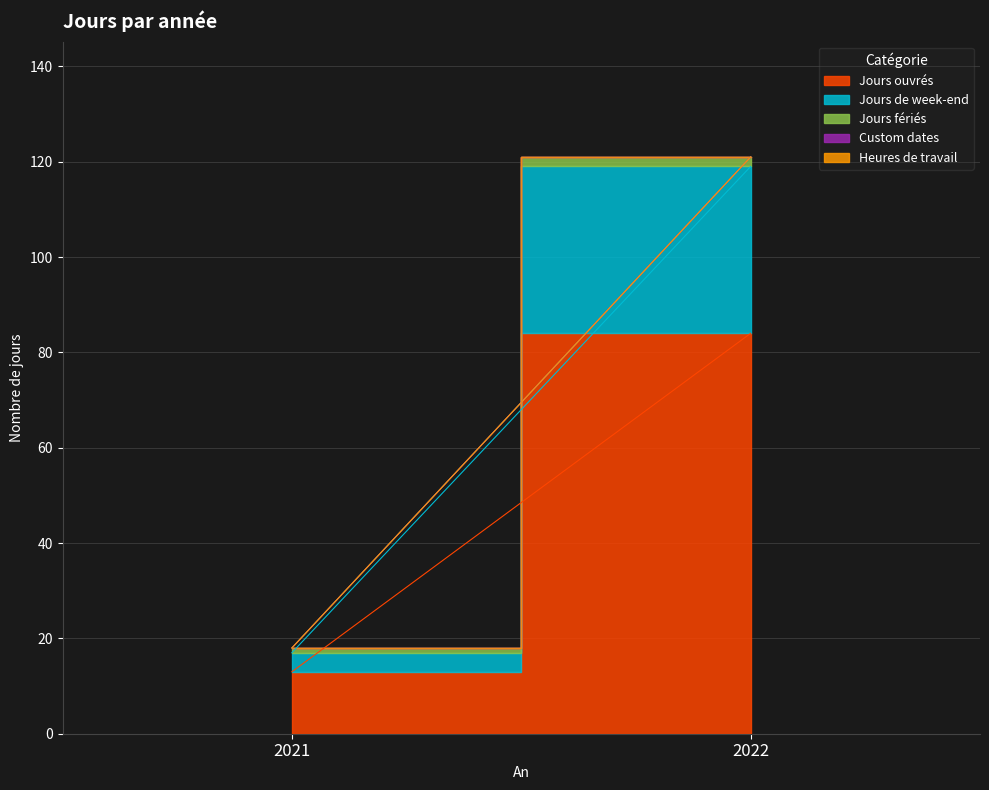

List the series in order of their peak value, lowest first.

Custom dates, Heures de travail, Jours fériés, Jours de week-end, Jours ouvrés